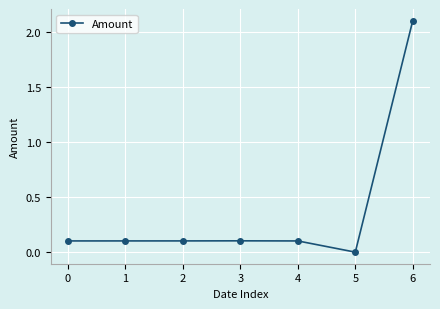

What is the difference between the maximum and minimum values?

2.1